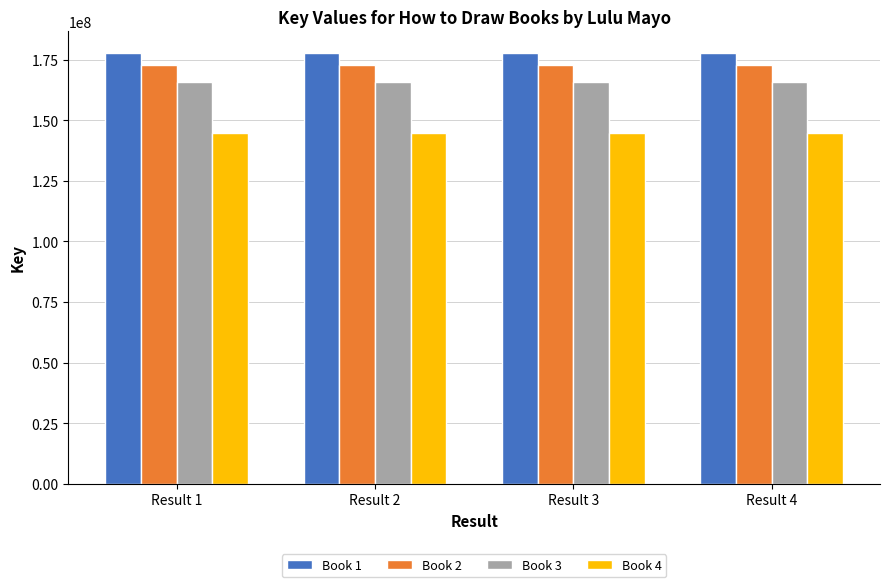

Reading left to right, list all the values displayed in this chart.

Book 1: Result 1=177715067	Result 2=177715067	Result 3=177715067	Result 4=177715067
Book 2: Result 1=172742990	Result 2=172742990	Result 3=172742990	Result 4=172742990
Book 3: Result 1=165767502	Result 2=165767502	Result 3=165767502	Result 4=165767502
Book 4: Result 1=144519296	Result 2=144519296	Result 3=144519296	Result 4=144519296